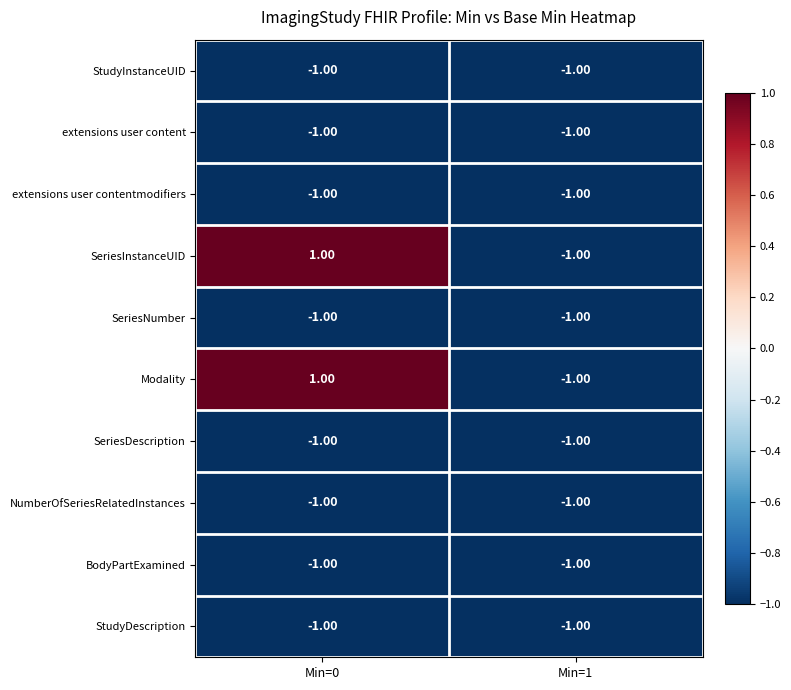

What is the total value across all series at Min=1?

-10